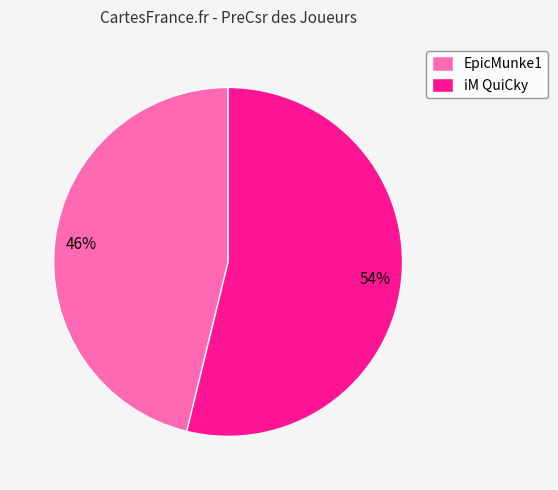

To the nearest percent, what portion does EpicMunke1 represent?

46%